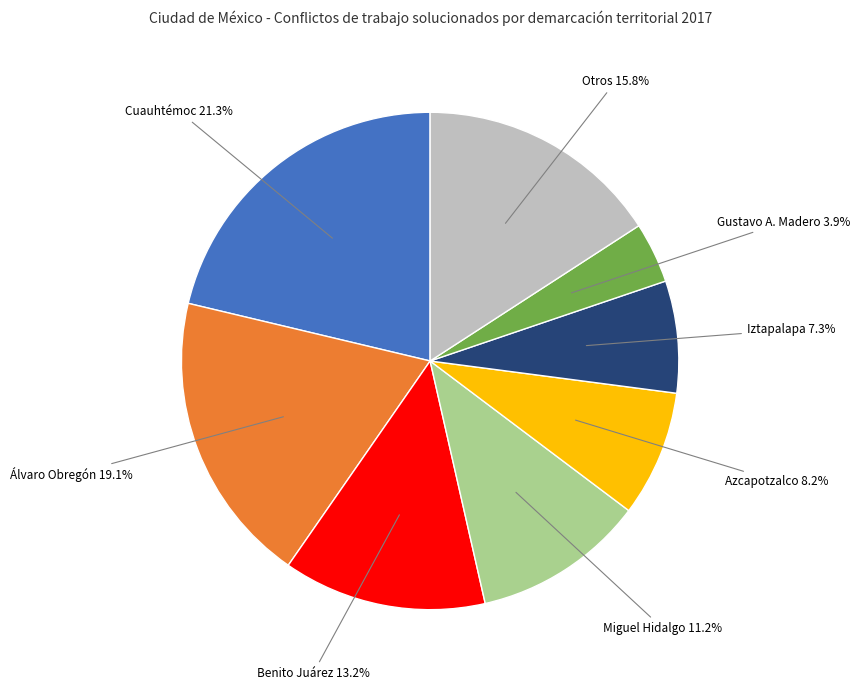

Does any single category account for the majority?

No